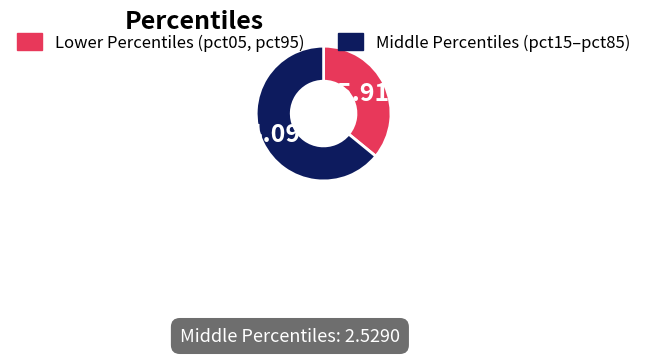

Is there a majority slice in this chart?

Yes